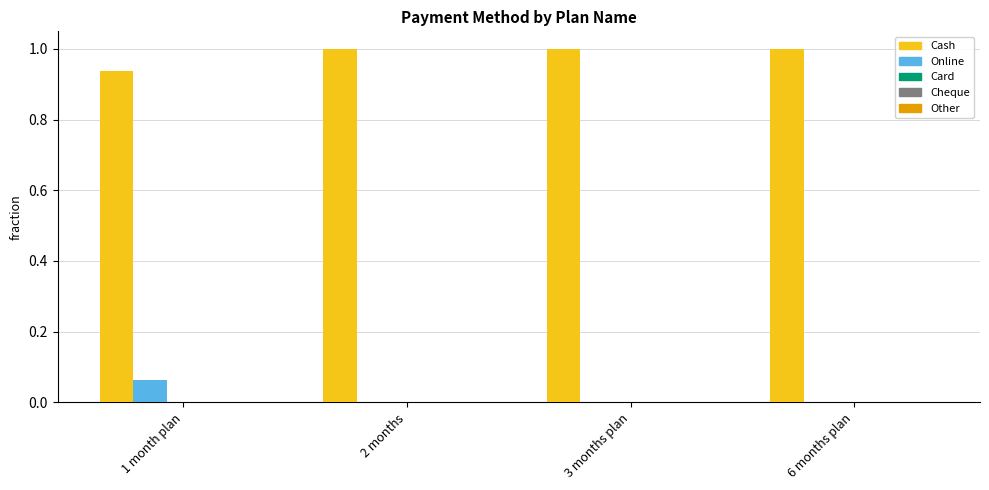

What is the highest value of the Cash series?

1.0